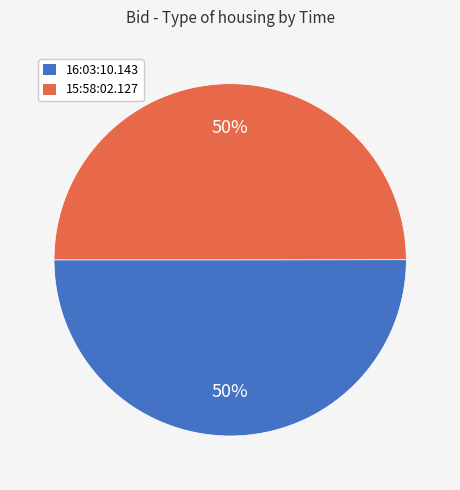

The 15:58:02.127 slice represents 61% of the pie. True or false?

False